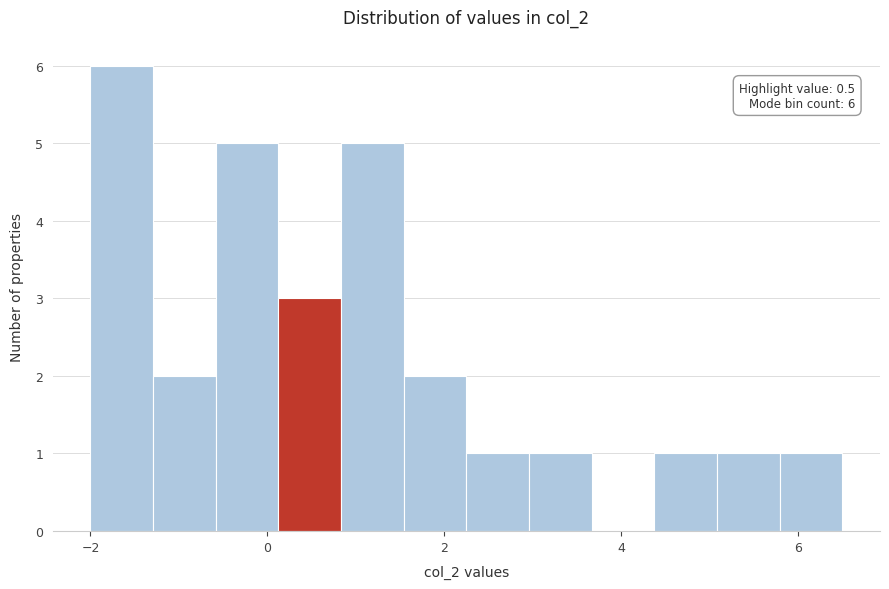

Read against the x-axis, roughly where is the centre of the tallest bar?

-1.6